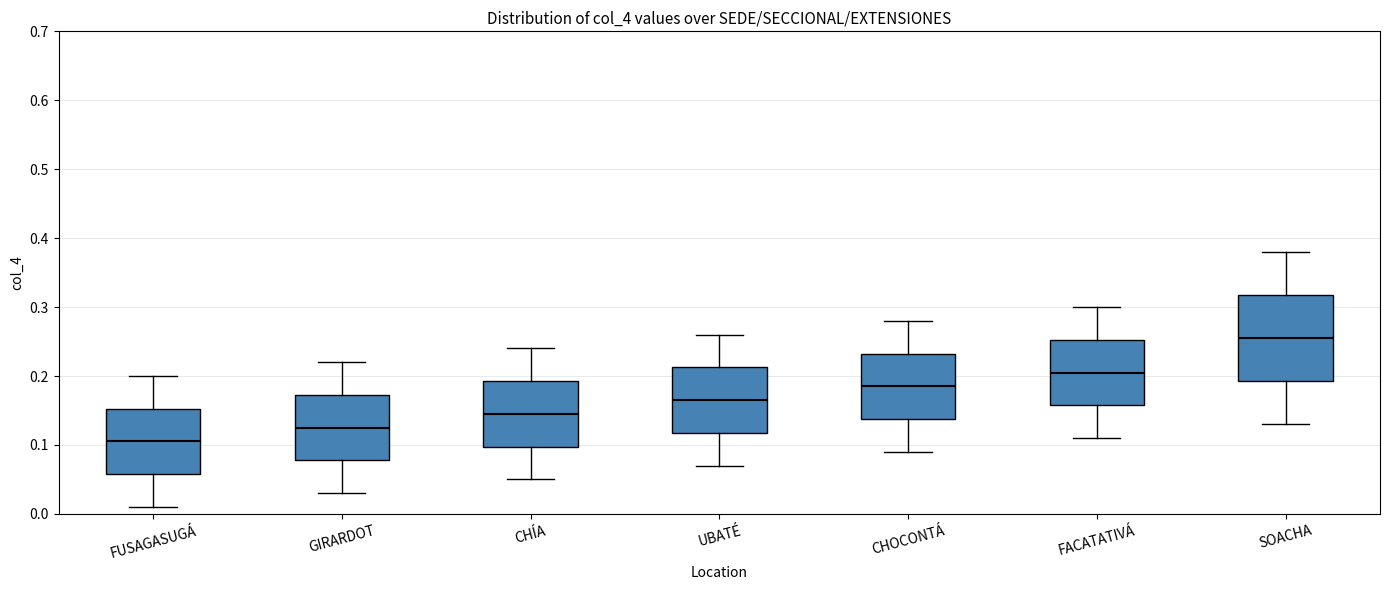

Reading left to right, read every box against the y-axis: the position of its median line, the range the box covers, and the ends of its whiskers. The values are not printed on the chart, so give them approximately, as read against the axis.

FUSAGASUGÁ: median 0.11, box 0.06 to 0.15, whiskers 0.01 to 0.20
GIRARDOT: median 0.13, box 0.08 to 0.17, whiskers 0.03 to 0.22
CHÍA: median 0.15, box 0.10 to 0.19, whiskers 0.05 to 0.24
UBATÉ: median 0.17, box 0.12 to 0.21, whiskers 0.07 to 0.26
CHOCONTÁ: median 0.19, box 0.14 to 0.23, whiskers 0.09 to 0.28
FACATATIVÁ: median 0.21, box 0.16 to 0.25, whiskers 0.11 to 0.30
SOACHA: median 0.26, box 0.19 to 0.32, whiskers 0.13 to 0.38